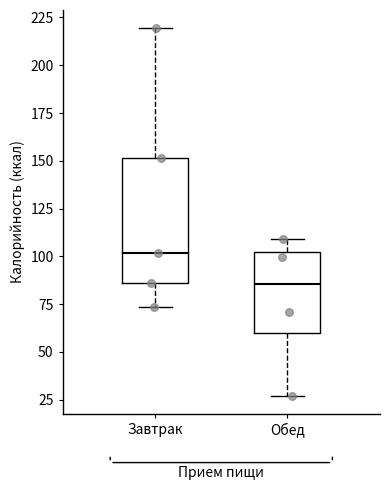

Which box has the lowest median line?

Обед